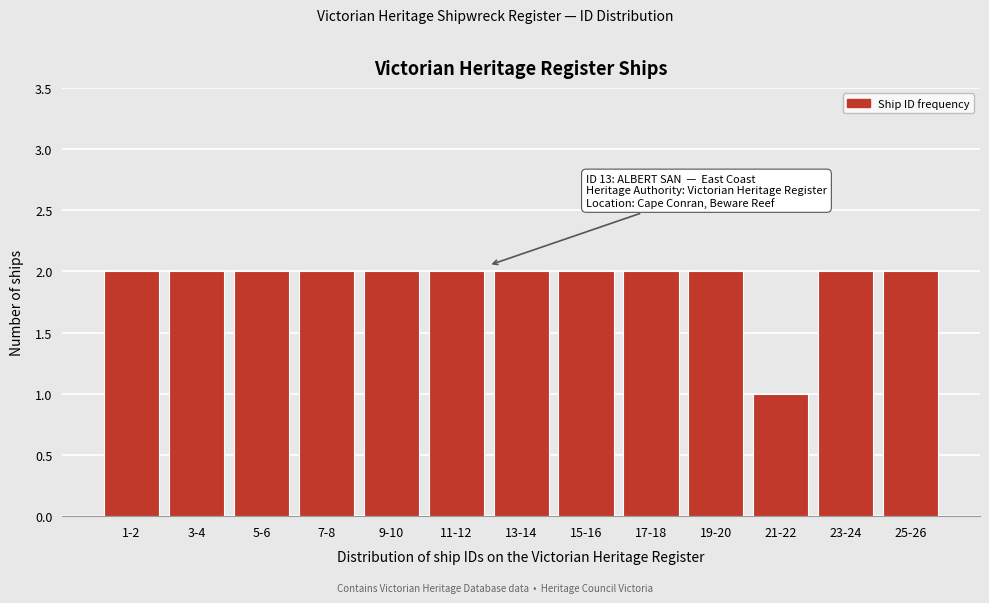

Reading left to right, extract all data points from this chart.

2	2	2	2	2	2	2	2	2	2	1	2	2